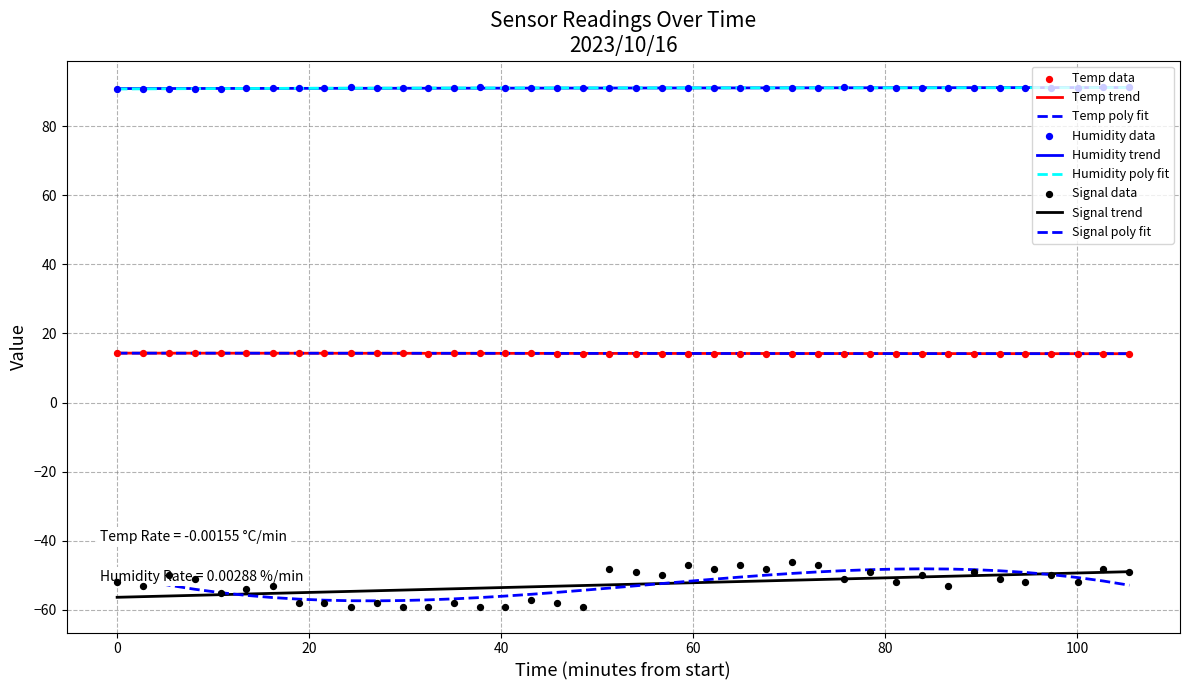

Which series reaches the maximum Y coordinate?

Humidity